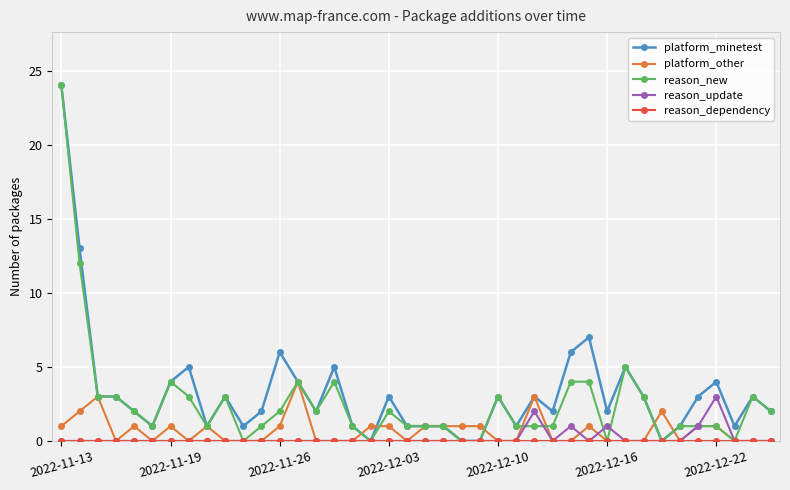

What is the highest value of the reason_update series?

3